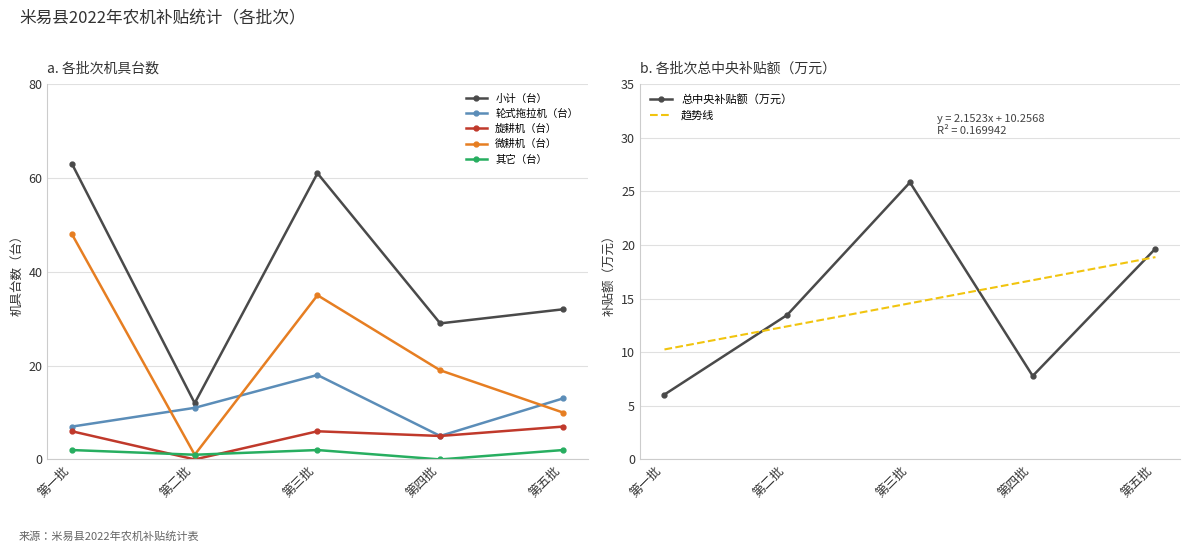

Reading left to right, extract all data points from this chart.

小计（台）: 第一批=63.0	第二批=12.0	第三批=61.0	第四批=29.0	第五批=32.0
轮式拖拉机（台）: 第一批=7.0	第二批=11.0	第三批=18.0	第四批=5.0	第五批=13.0
旋耕机（台）: 第一批=6.0	第二批=0.0	第三批=6.0	第四批=5.0	第五批=7.0
微耕机（台）: 第一批=48.0	第二批=1.0	第三批=35.0	第四批=19.0	第五批=10.0
其它（台）: 第一批=2.0	第二批=1.0	第三批=2.0	第四批=0.0	第五批=2.0
总中央补贴额（万元）: 第一批=6.1	第二批=13.5	第三批=25.8	第四批=7.8	第五批=19.7